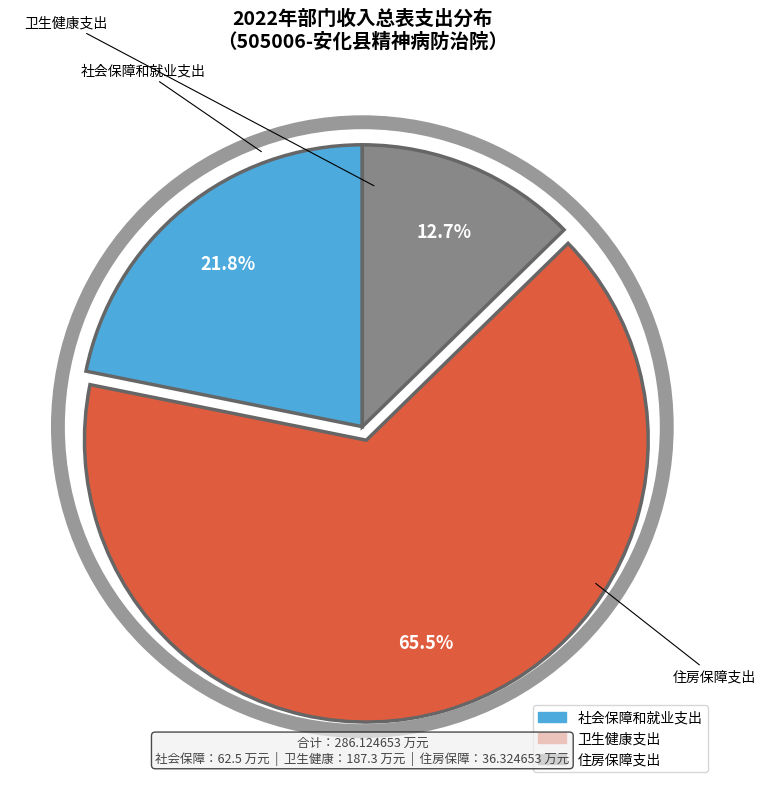

Count the number of slices in the pie.

3